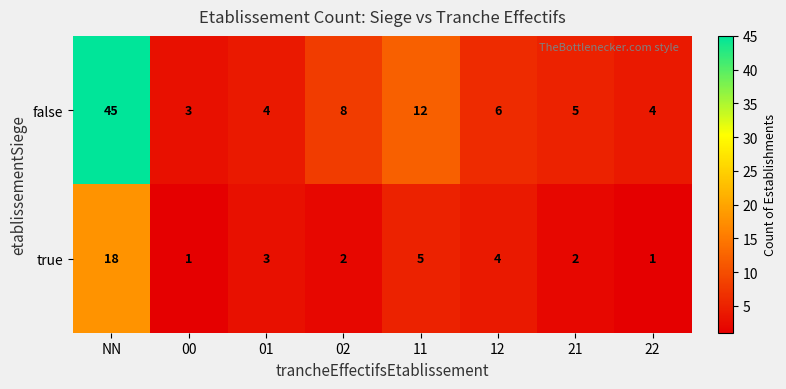

The false series shows 17 at 11. True or false?

False